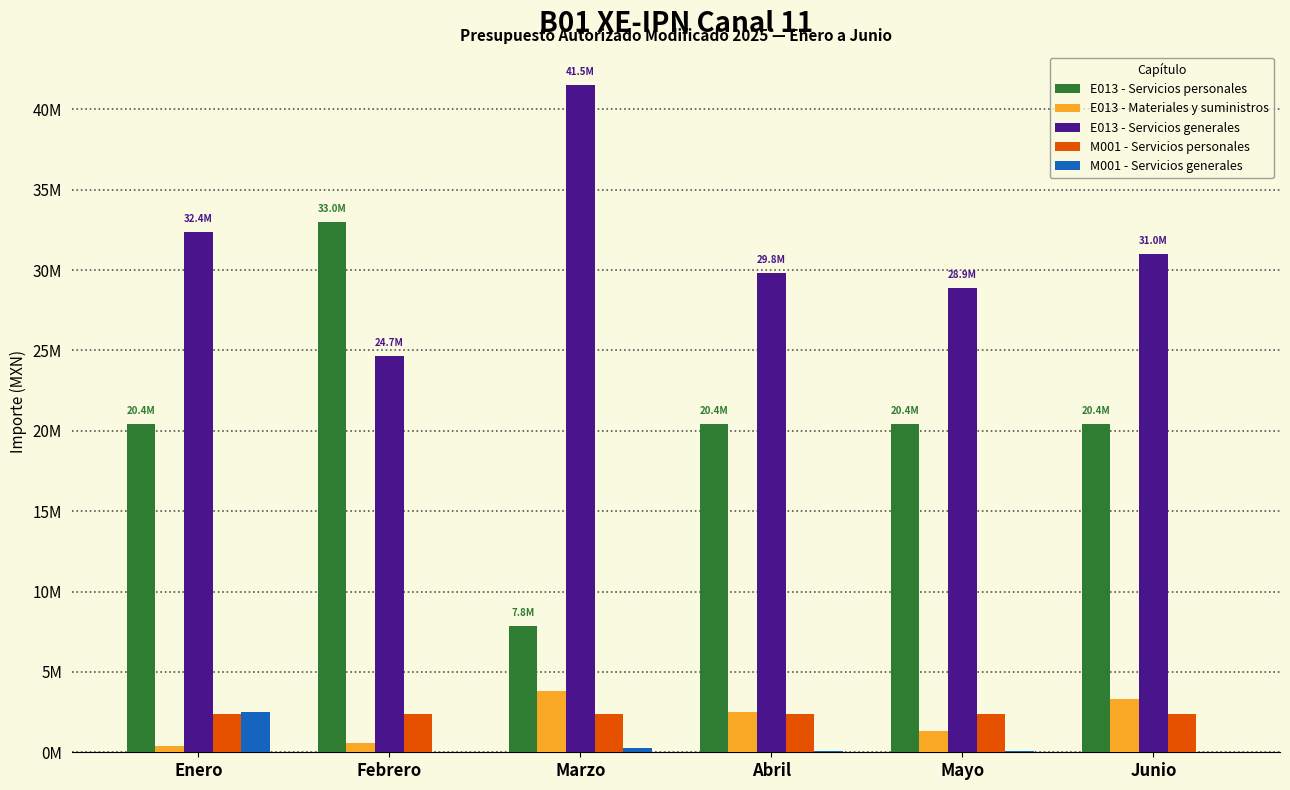

At which label does M001 - Servicios generales reach its peak?

Enero